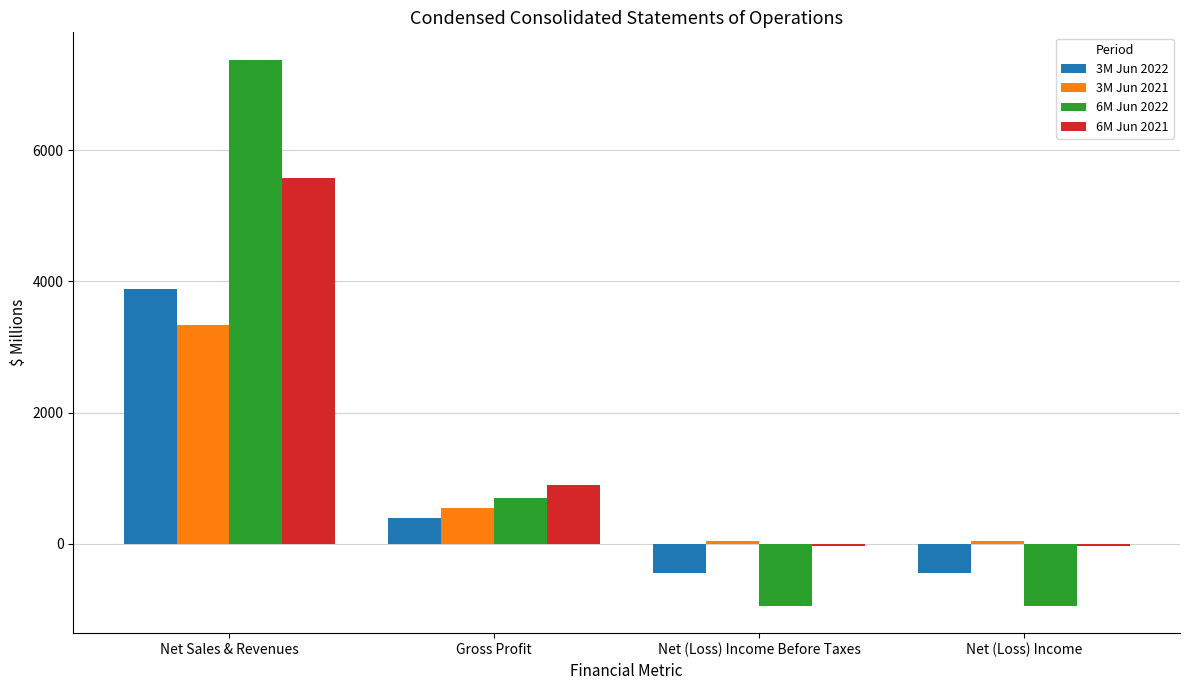

Which category has the highest value across all series?

Net Sales & Revenues